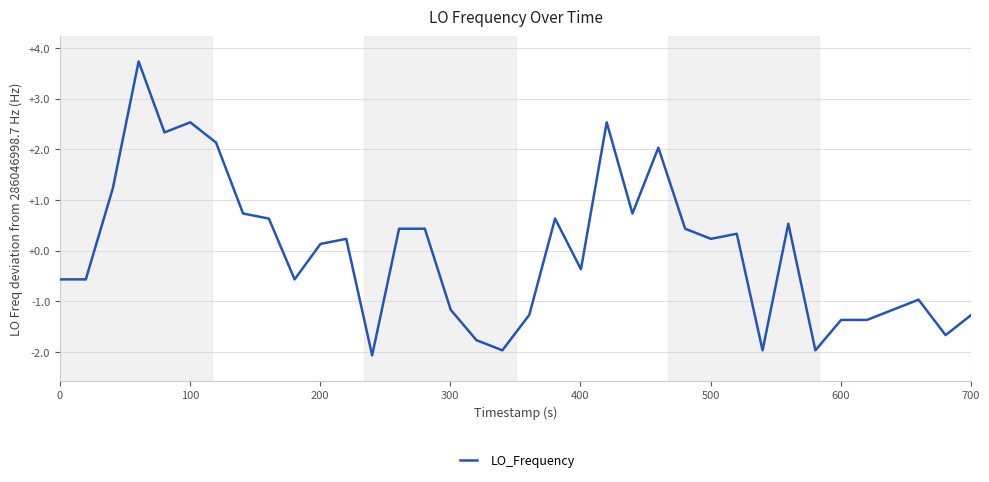

Reading left to right, extract all data points from this chart.

-0.6	-0.6	1.2	3.7	2.3	2.5	2.1	0.7	0.6	-0.6	0.1	0.2	-2.1	0.4	0.4	-1.2	-1.8	-2.0	-1.3	0.6	-0.4	2.5	0.7	2.0	0.4	0.2	0.3	-2.0	0.5	-2.0	-1.4	-1.4	-1.2	-1.0	-1.7	-1.3